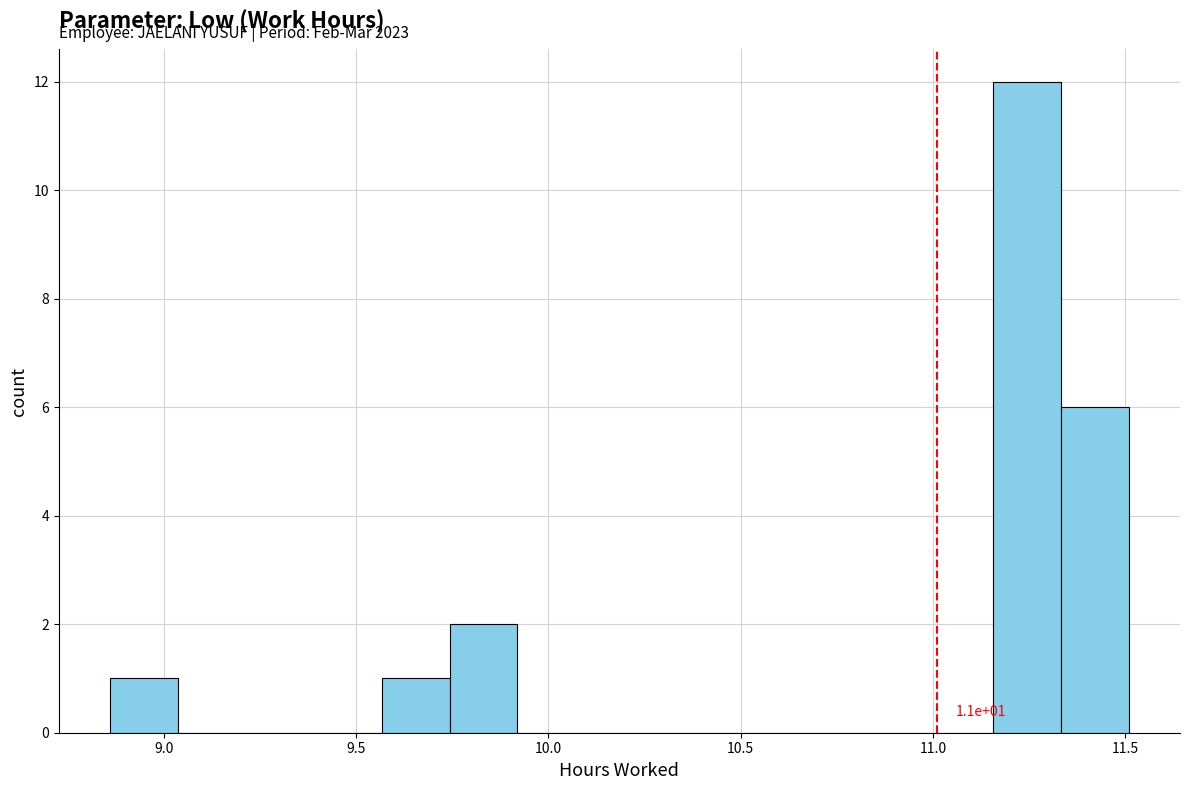

Around what value on the x-axis is the tallest bar? Give the approximate position of its centre, as read against the axis.

11.25